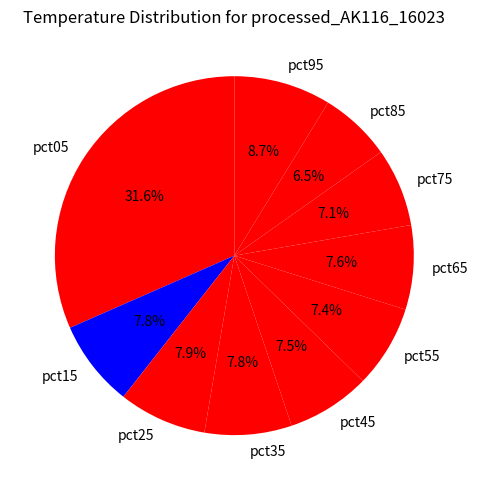

Between pct25 and pct05, which is larger?

pct05